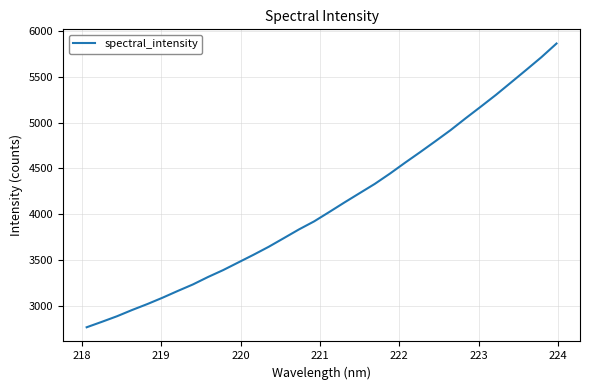

What is the difference between the maximum and second lowest values?

3031.2